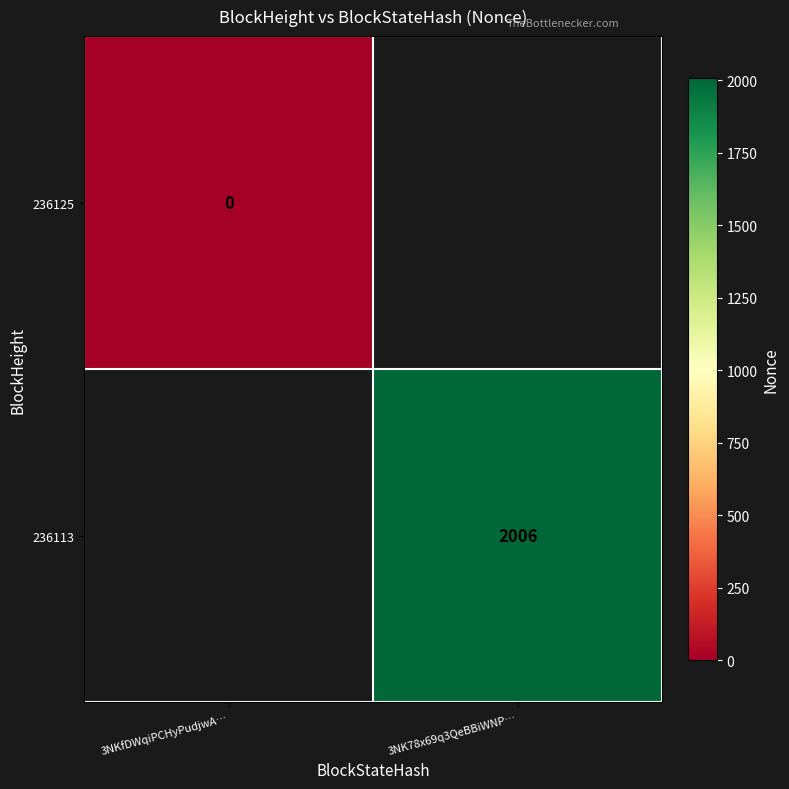

Is the value of 236113 at 3NK78x69q3QeBBiWNP… greater than the value of 236125 at 3NKfDWqiPCHyPudjwA…?

Yes